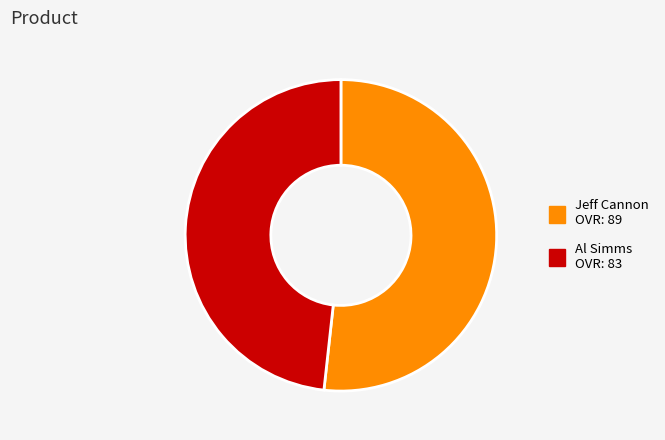

Combined, do Jeff Cannon and Al Simms account for over 50%?

Yes